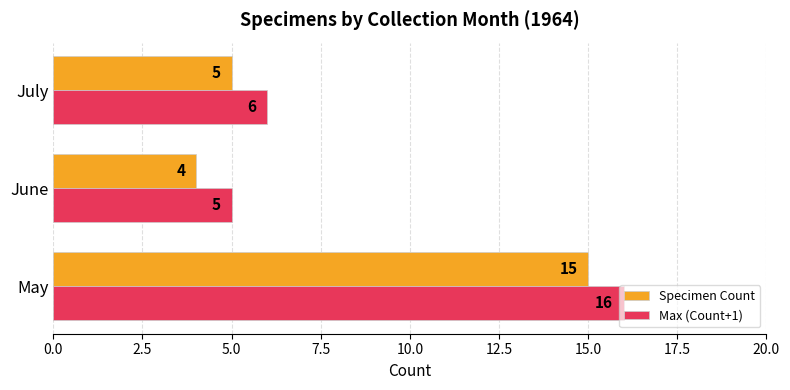

The value of Max (Count+1) at July is 6. True or false?

True